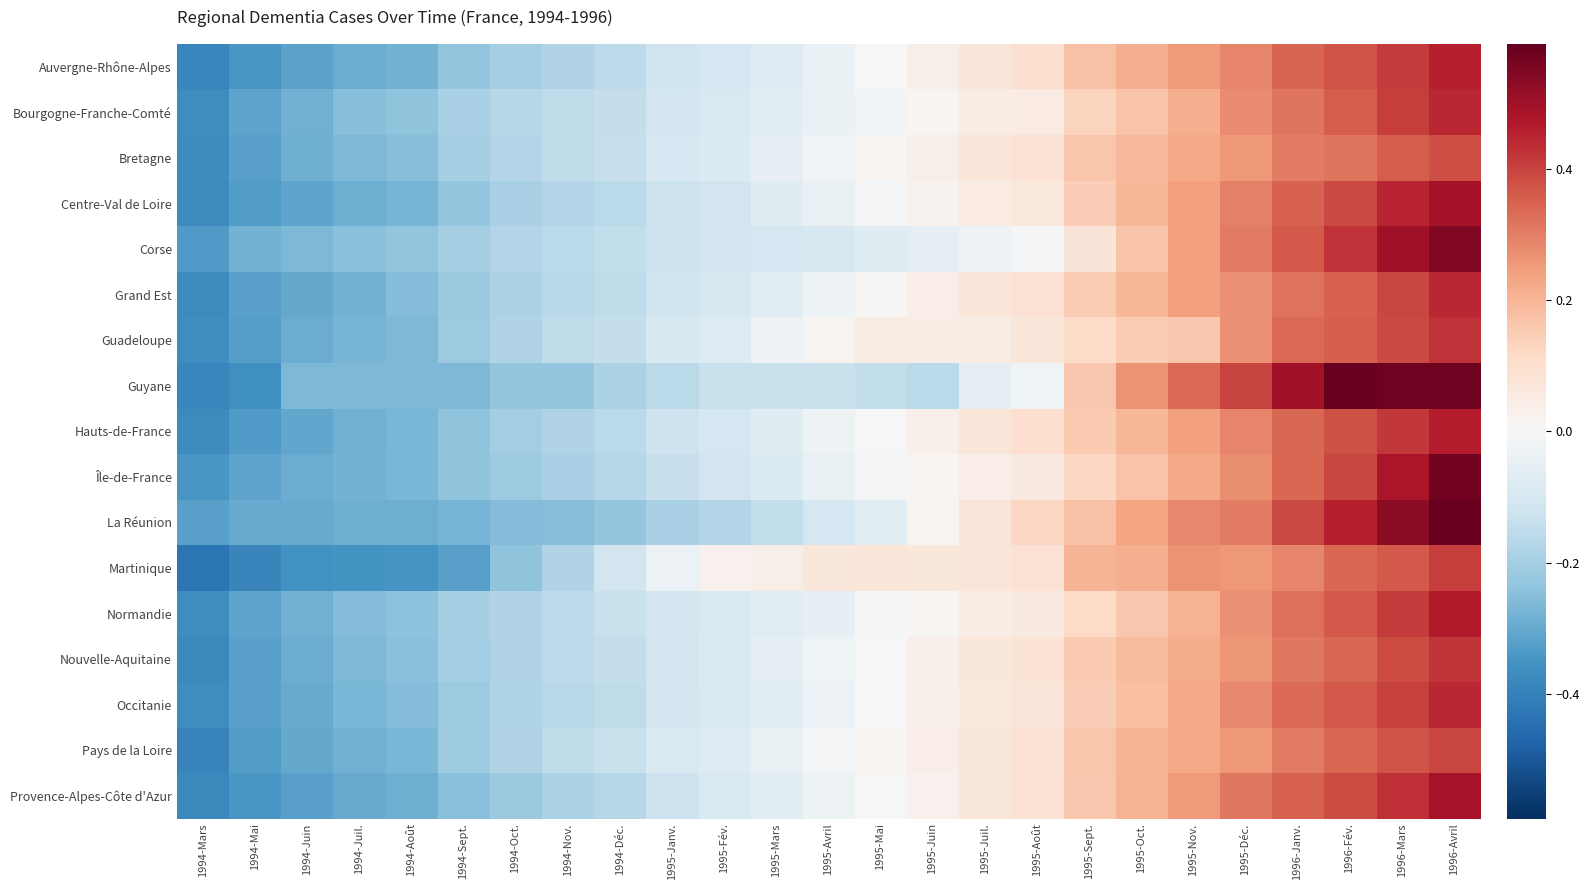

What is the total value across all series at 1994-Juil.?

-4.7